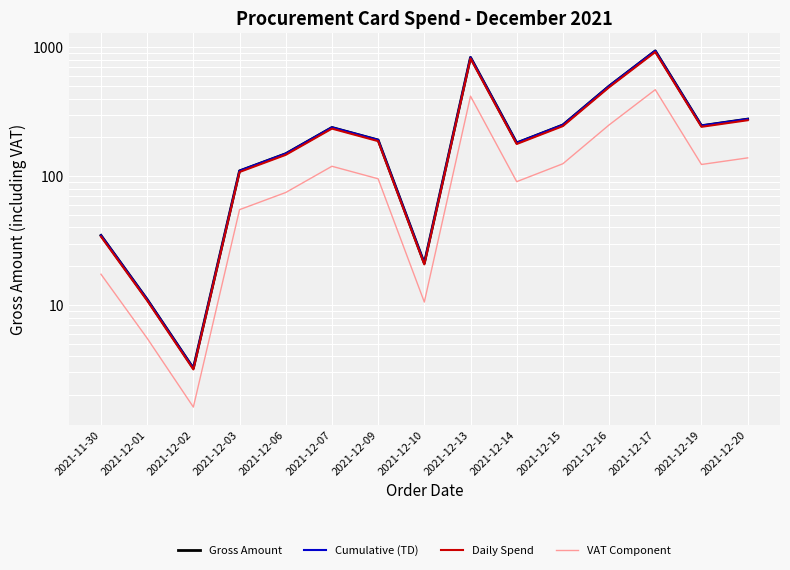

Which series changed the most between 2021-12-07 and 2021-12-14?

Cumulative (TD)